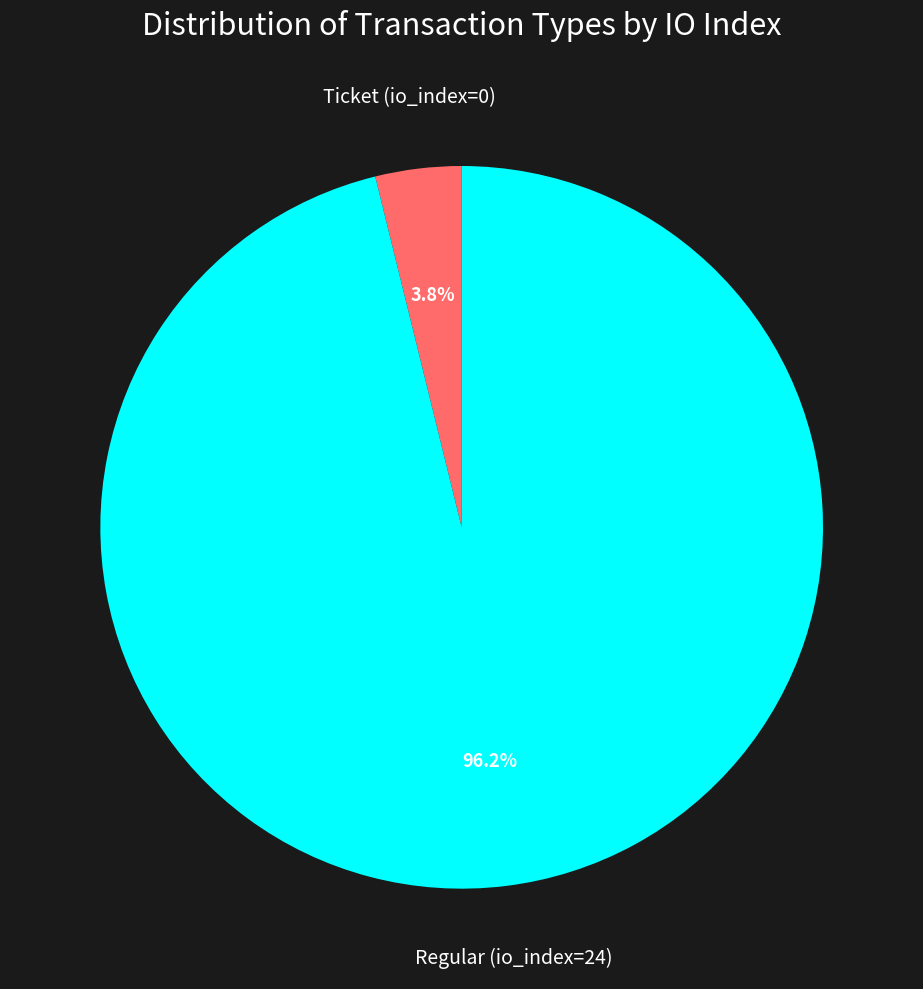

Is there a majority slice in this chart?

Yes